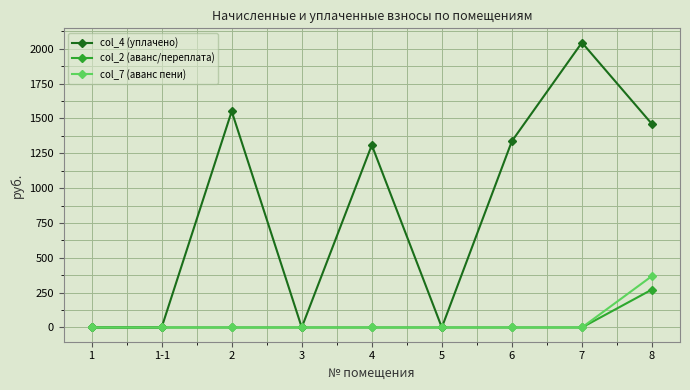

Reading left to right, what are all the values shown in this chart?

col_4 (уплачено): 0.0	0.0	1551.8	0.0	1309.1	0.0	1337.4	2044.7	1460.0
col_2 (аванс/переплата): 0.0	0.0	0.0	0.0	0.0	0.0	0.0	0.0	272.5
col_7 (аванс пени): 0.0	0.0	0.0	0.0	0.0	0.0	0.0	0.0	369.3